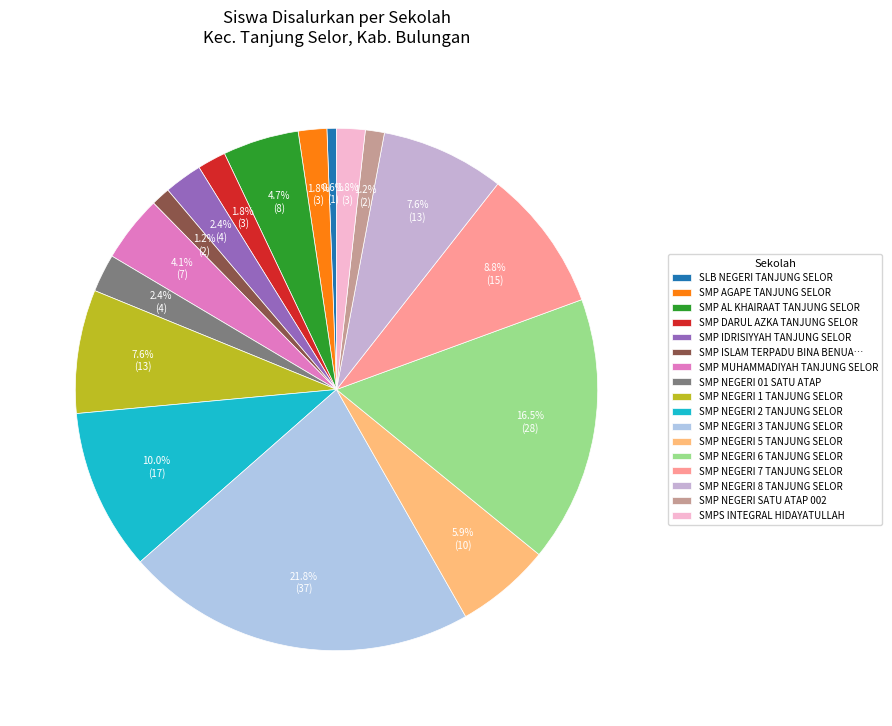

How many segments does this pie chart have?

17